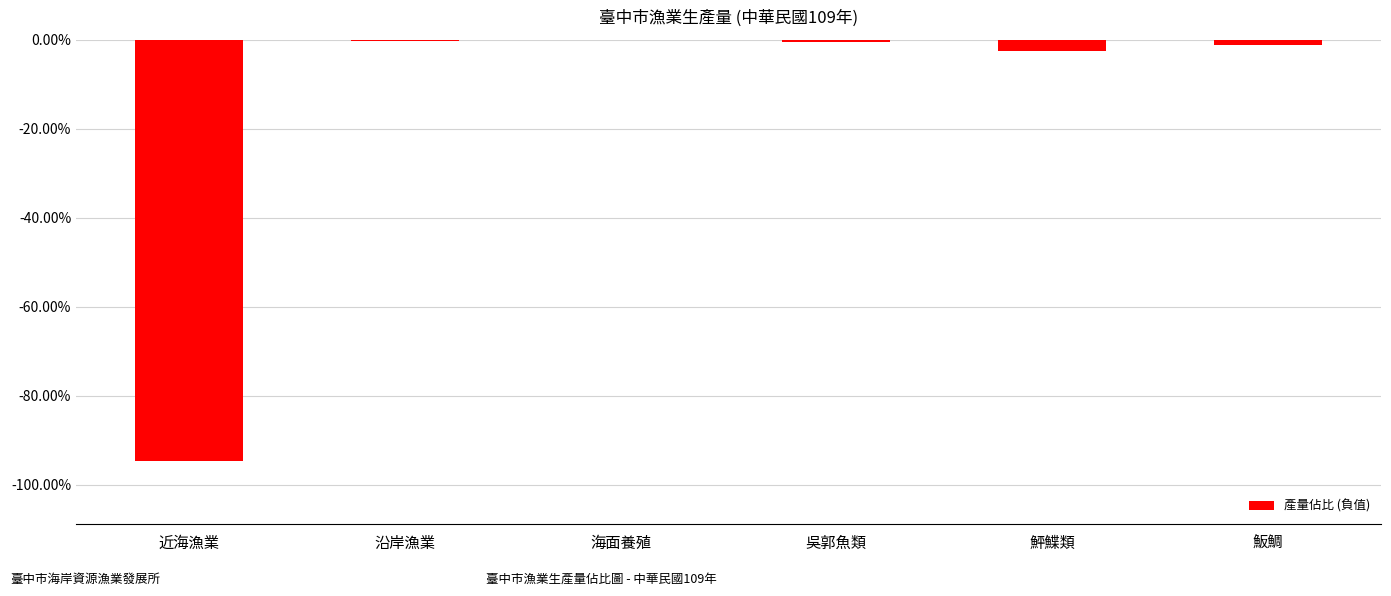

List the labels in order of value, largest first.

海面養殖, 沿岸漁業, 吳郭魚類, 魬鯛, 鮃鰈類, 近海漁業